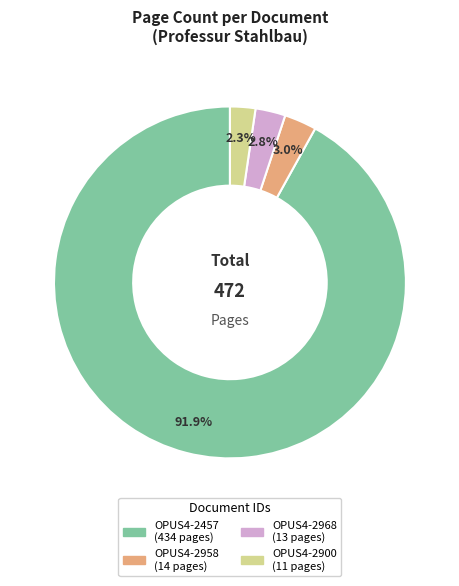

Is it true that OPUS4-2968 is 3% of the pie?

True